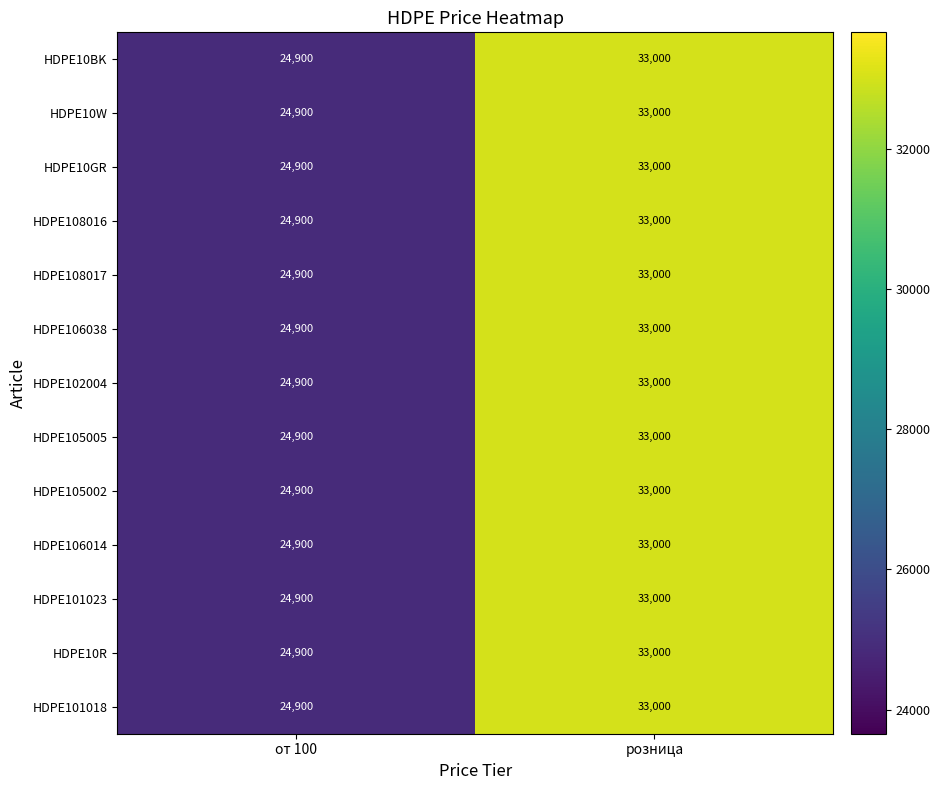

What is the sum of all HDPE105002 values?

57900